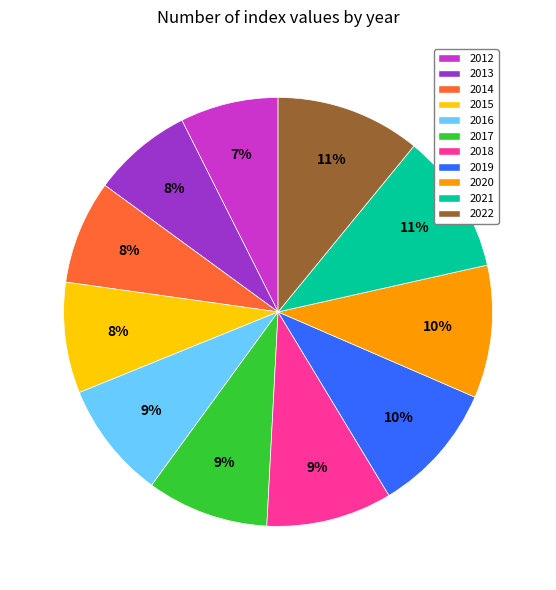

Is 2019 the majority of the pie?

No